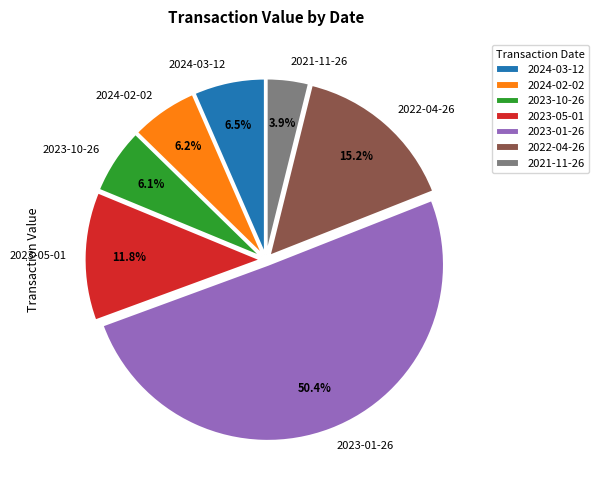

What is the total percentage of 2021-11-26 and 2023-05-01?

15.7%